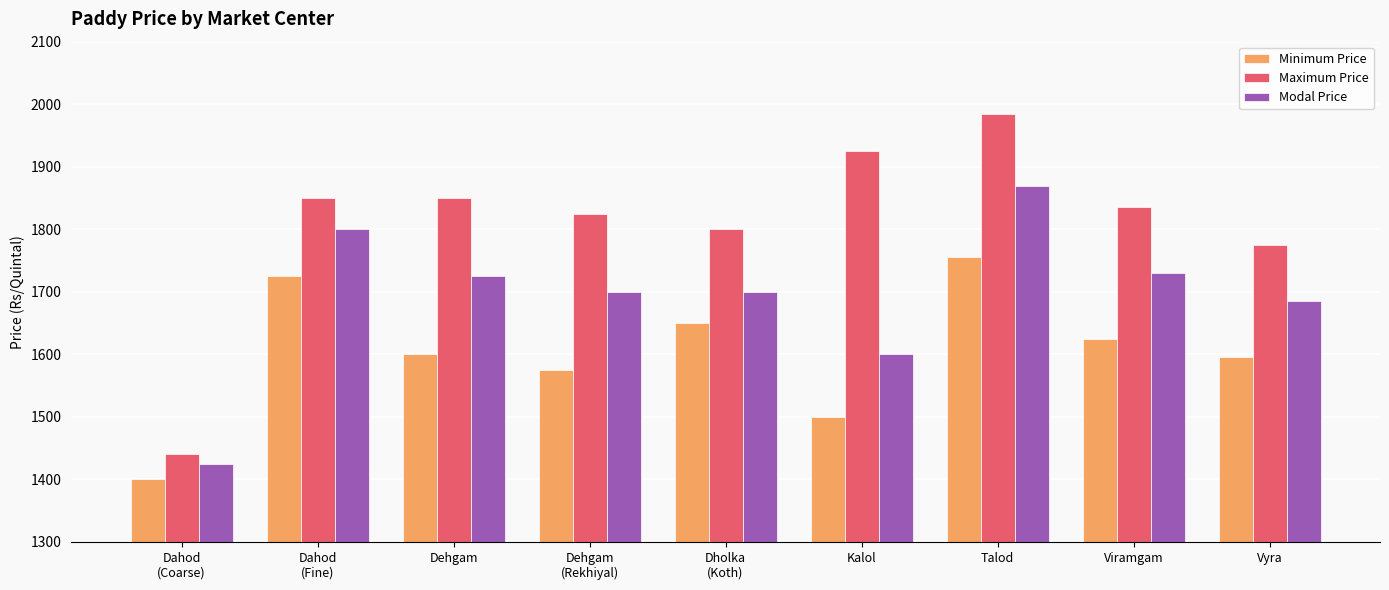

What is the total value across all series at Vyra?

5055